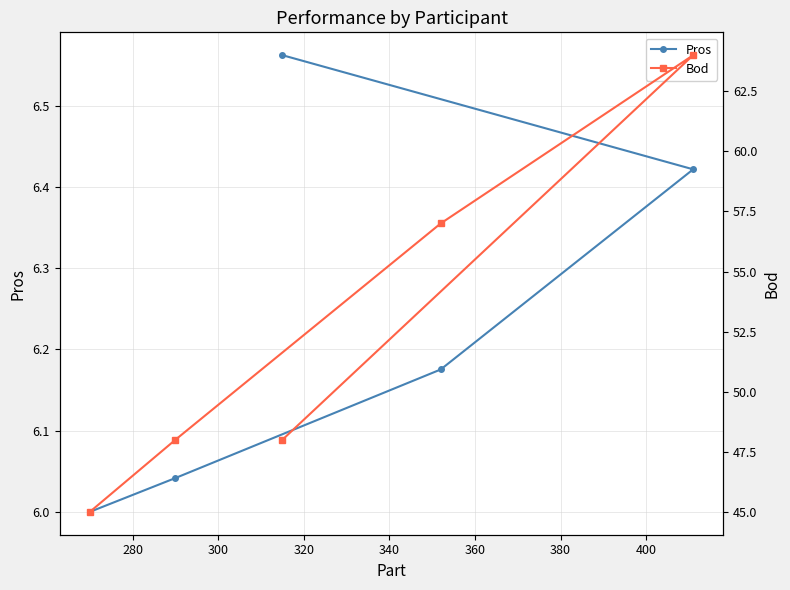

List the series in order of their peak value, lowest first.

Pros, Bod